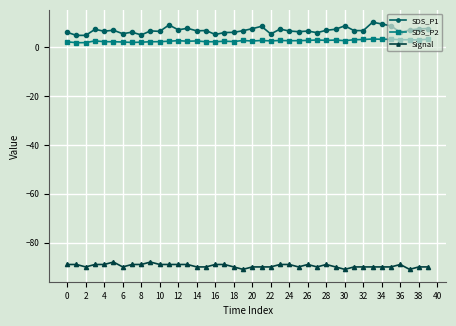

True or false: SDS_P2 and Signal intersect in this chart.

False